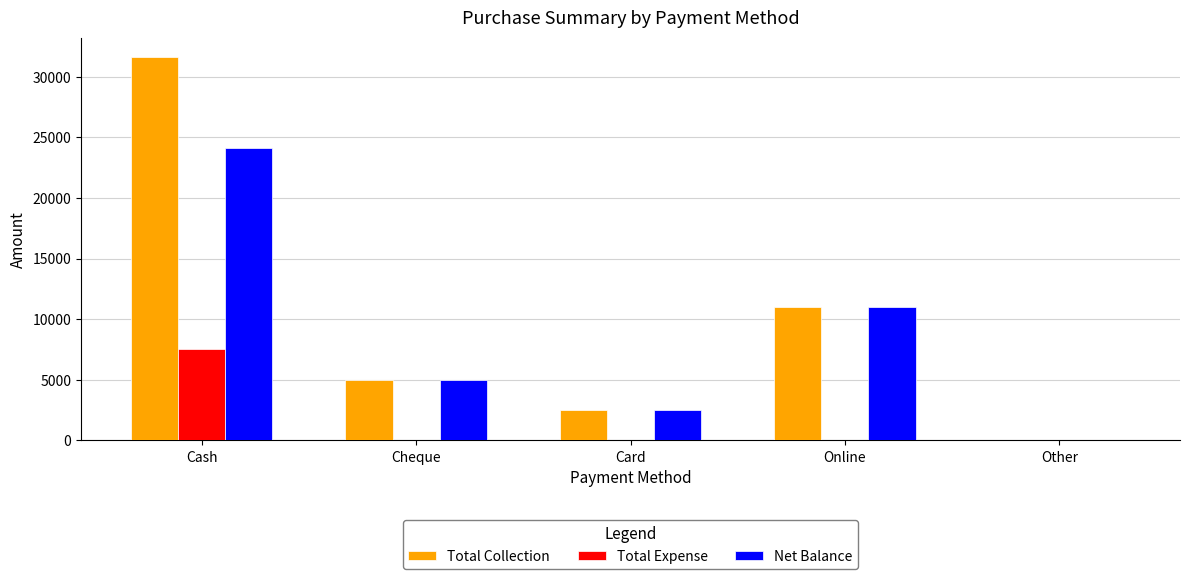

The Total Collection series shows -18340 at Other. True or false?

False